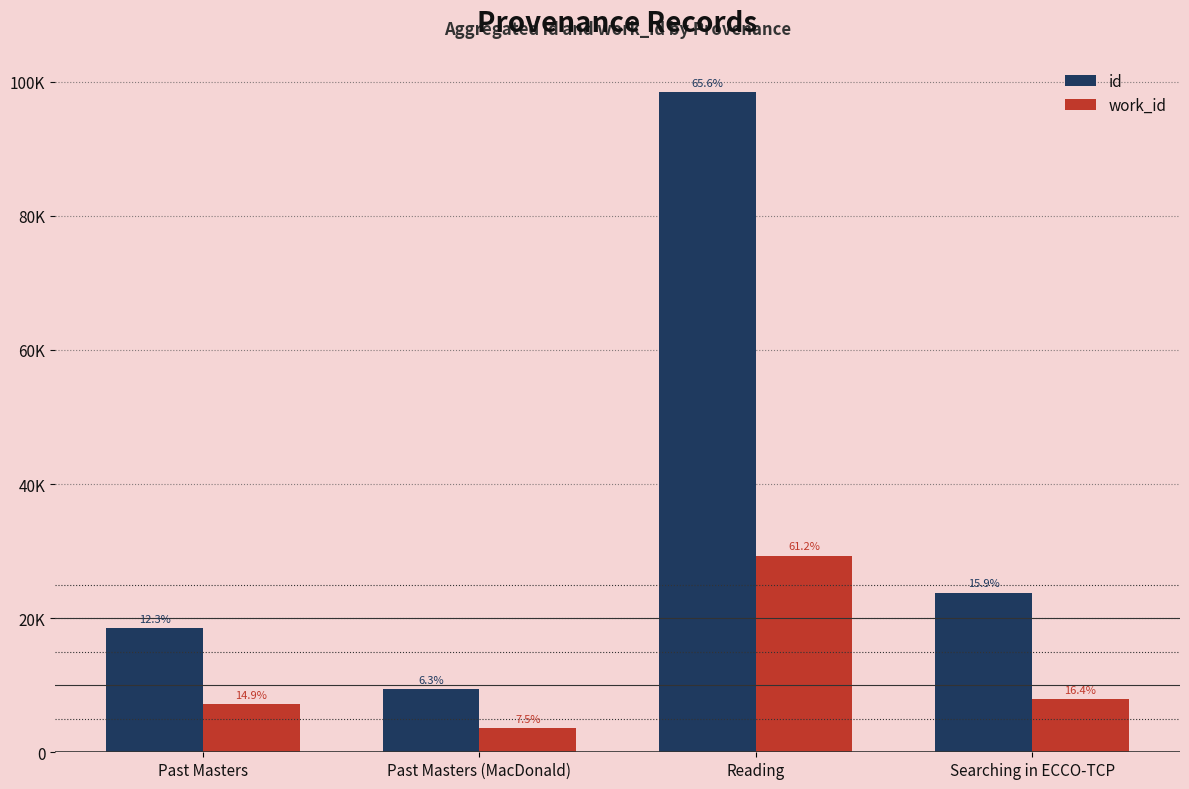

What are all the series names shown in the legend?

id, work_id